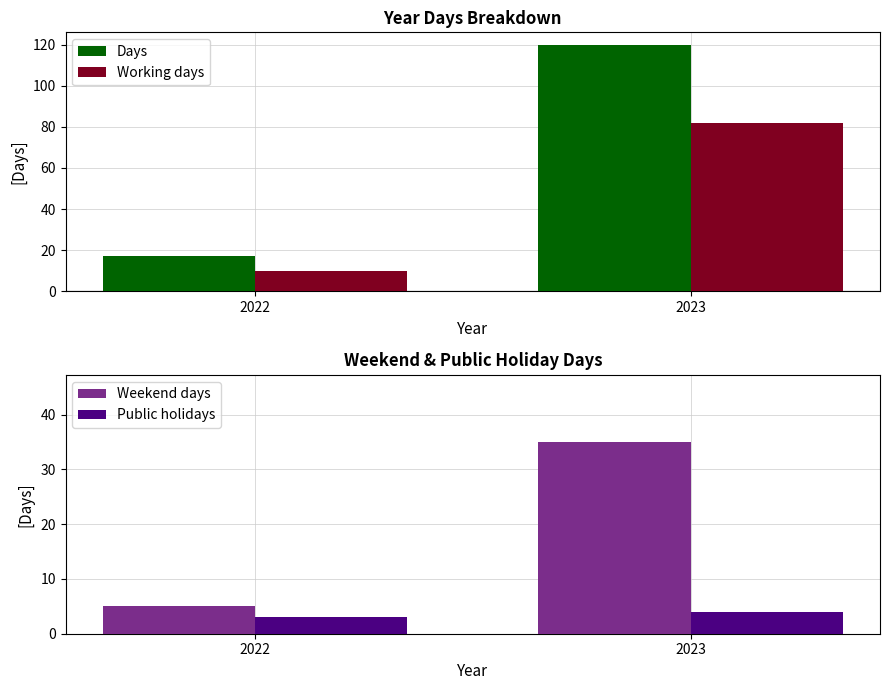

What is the total value across all series at 2022?

35